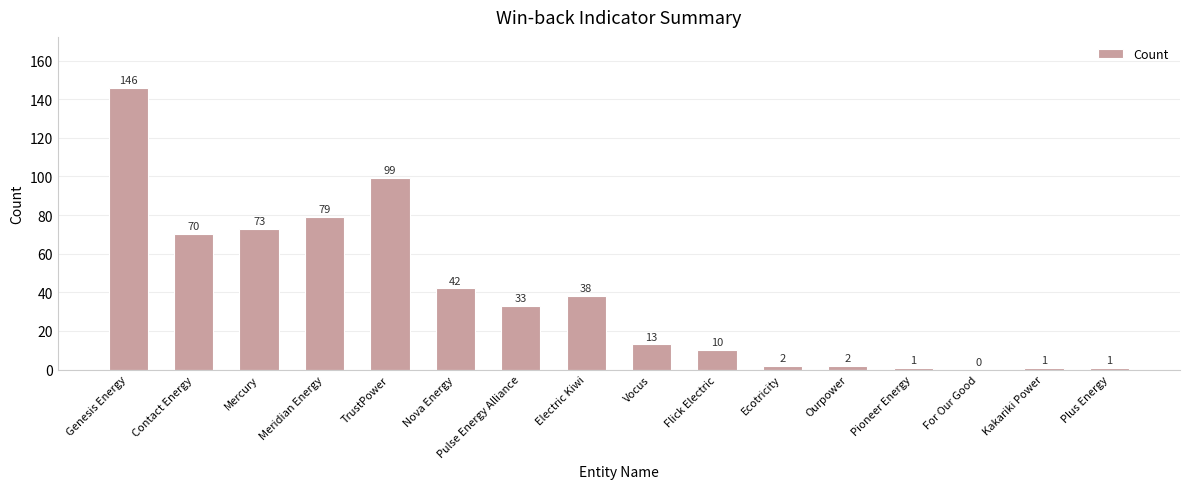

How many positive values are there?

15